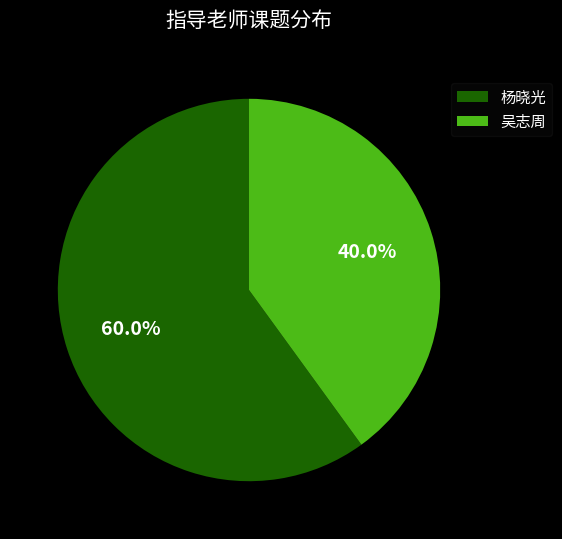

To the nearest percent, what is the difference between the 吴志周 and 杨晓光 slice percentages?

20%